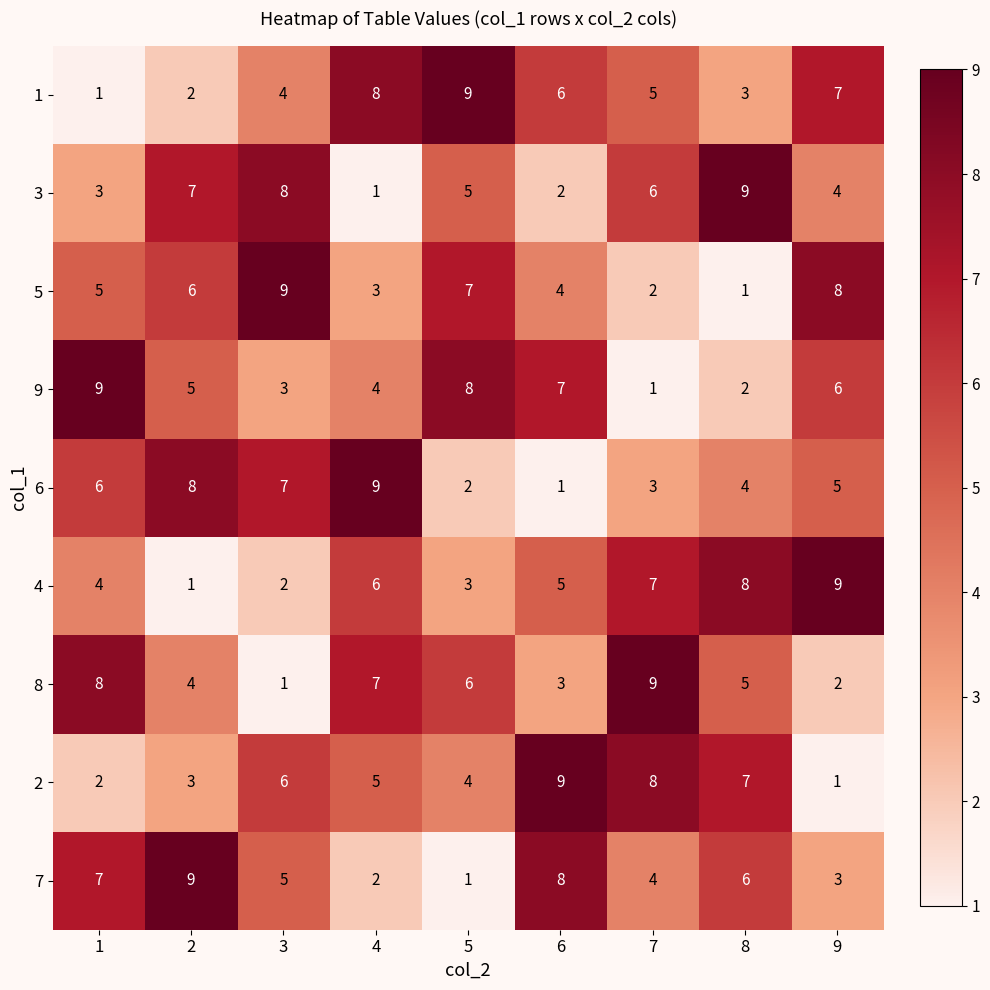

Is it true that 1 equals 9 at 5?

True